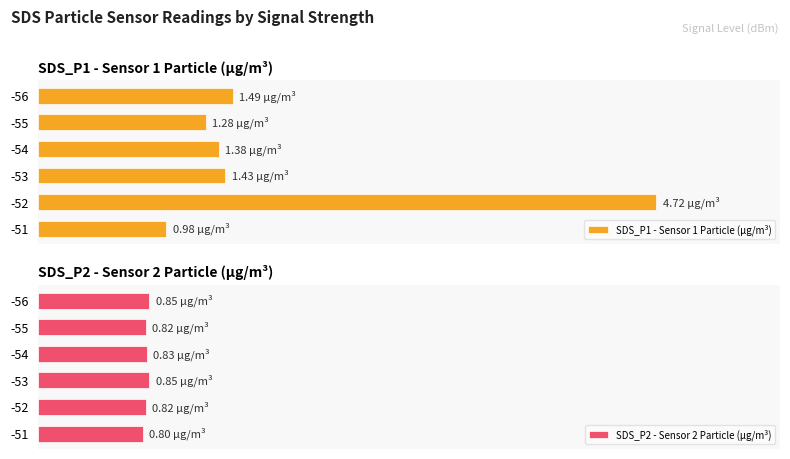

Is the value of SDS_P1 - Sensor 1 Particle (µg/m³) at -53 greater than the value of SDS_P2 - Sensor 2 Particle (µg/m³) at -51?

Yes